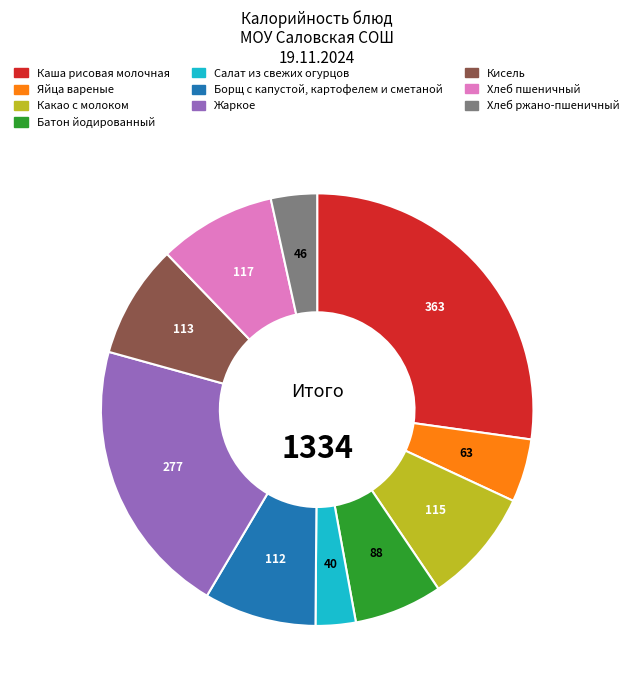

Does any single category account for the majority?

No